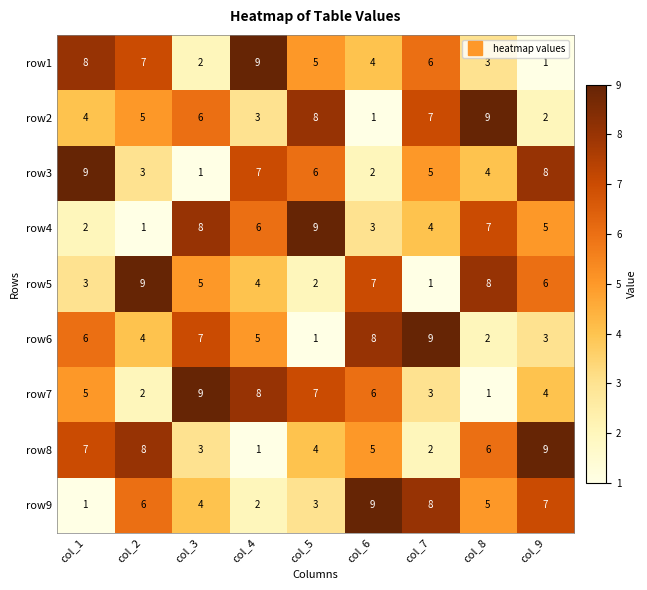

What is the sum of the row4 values at col_8 and col_5?

16